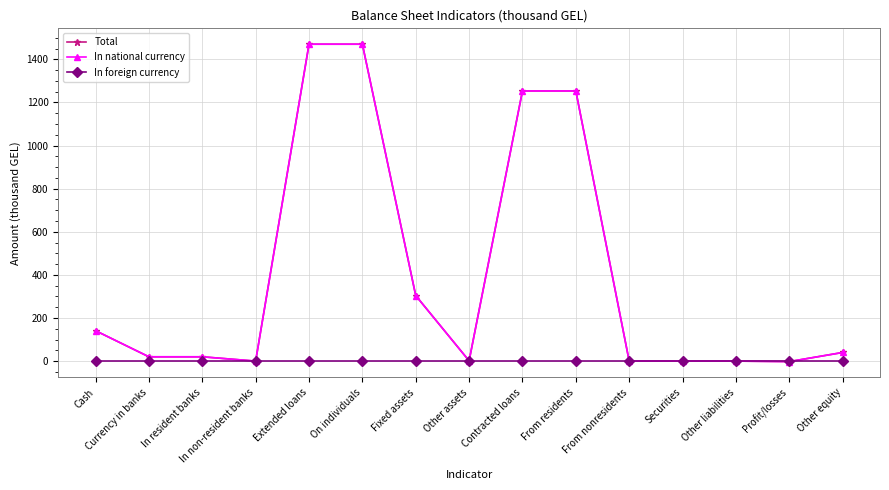

Reading left to right, list all the values displayed in this chart.

Total: Cash=141.1	Currency in banks=20.0	In resident banks=20.0	In non-resident banks=0.0	Extended loans=1470.5	On individuals=1470.5	Fixed assets=304.0	Other assets=1.3	Contracted loans=1253.5	From residents=1253.5	From nonresidents=0.0	Securities=0.0	Other liabilities=0.0	Profit/losses=-2.3	Other equity=40.0
In national currency: Cash=141.1	Currency in banks=20.0	In resident banks=20.0	In non-resident banks=0.0	Extended loans=1470.5	On individuals=1470.5	Fixed assets=304.0	Other assets=1.3	Contracted loans=1253.5	From residents=1253.5	From nonresidents=0.0	Securities=0.0	Other liabilities=0.0	Profit/losses=-2.3	Other equity=40.0
In foreign currency: Cash=0.0	Currency in banks=0.0	In resident banks=0.0	In non-resident banks=0.0	Extended loans=0.0	On individuals=0.0	Fixed assets=0.0	Other assets=0.0	Contracted loans=0.0	From residents=0.0	From nonresidents=0.0	Securities=0.0	Other liabilities=0.0	Profit/losses=0.0	Other equity=0.0